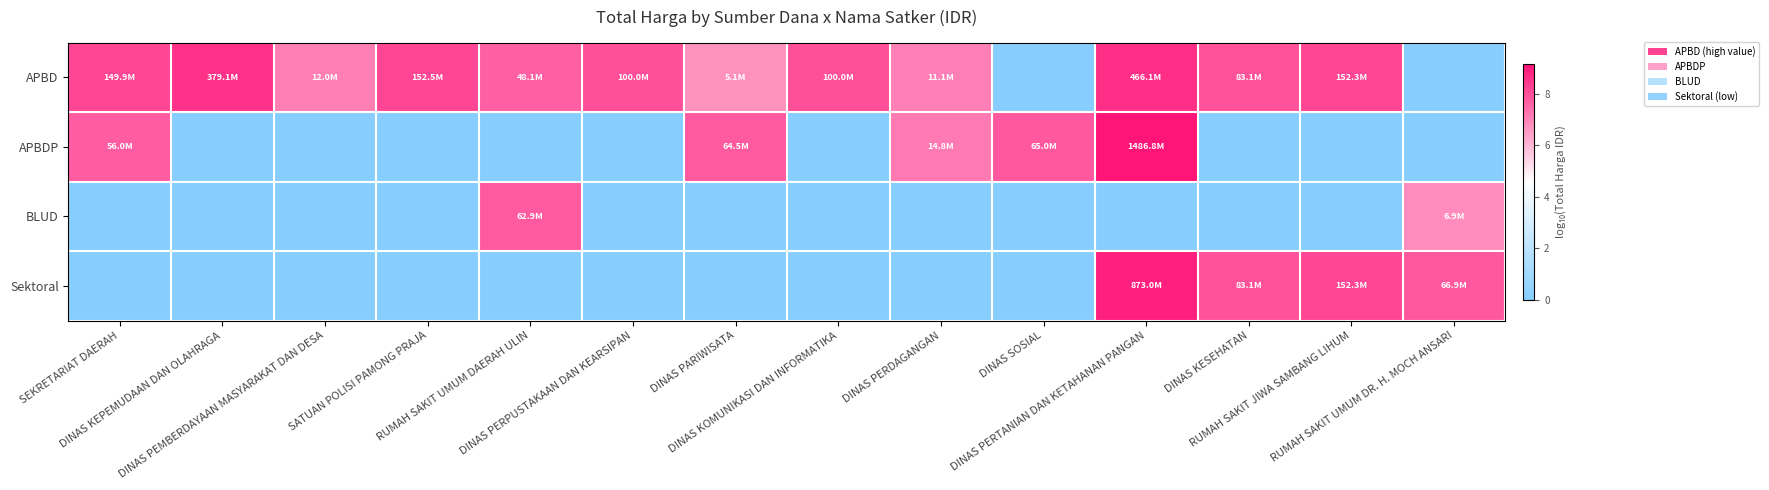

At which category does the chart reach its peak across all series?

DINAS PERTANIAN DAN KETAHANAN PANGAN